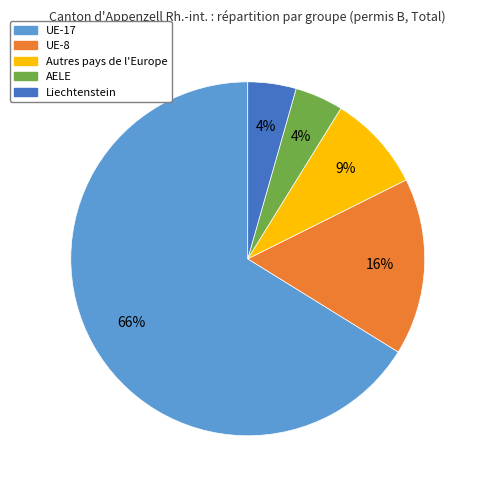

What percentage is the AELE slice, to the nearest percent?

4%